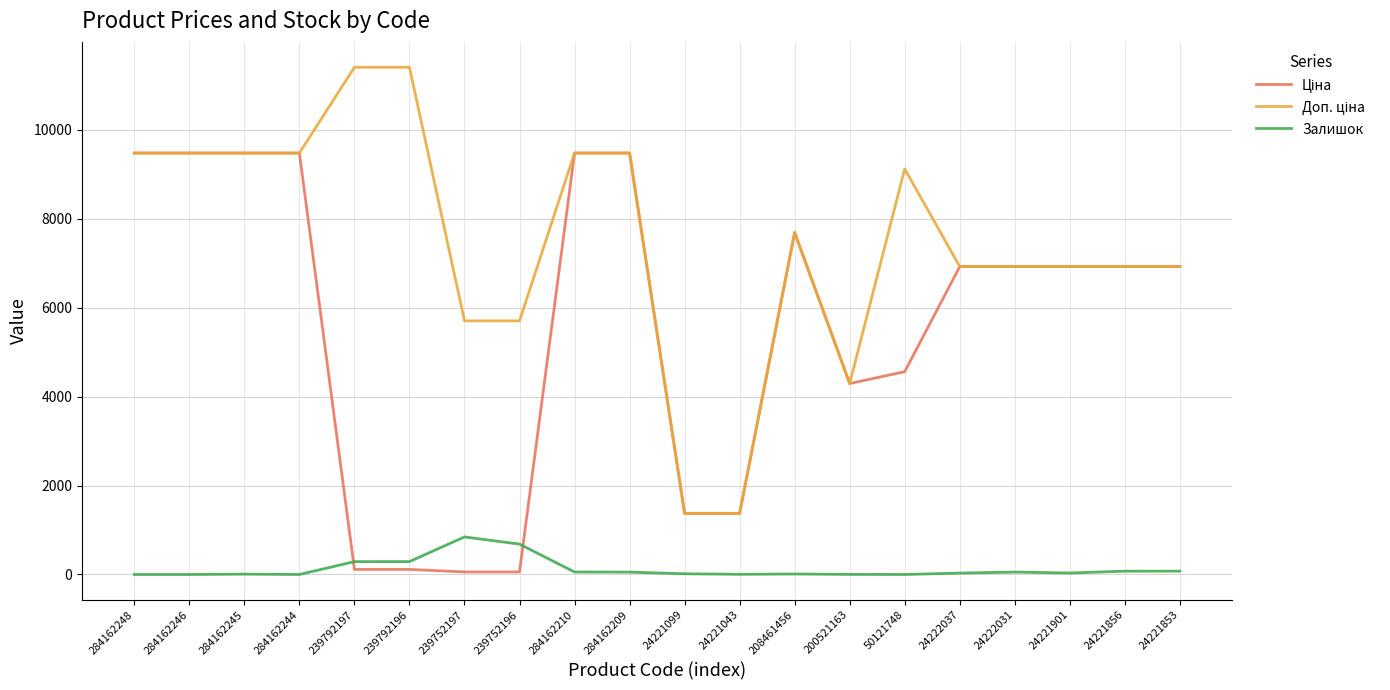

Is it true that Залишок equals 0.0 at 284162248?

True